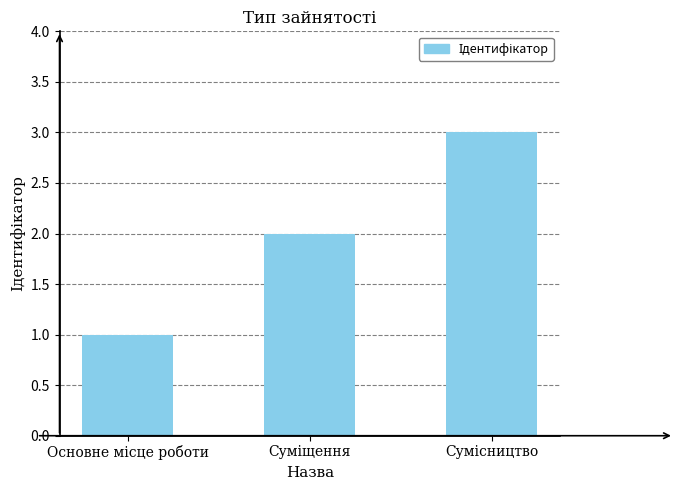

What is the greatest value displayed?

3